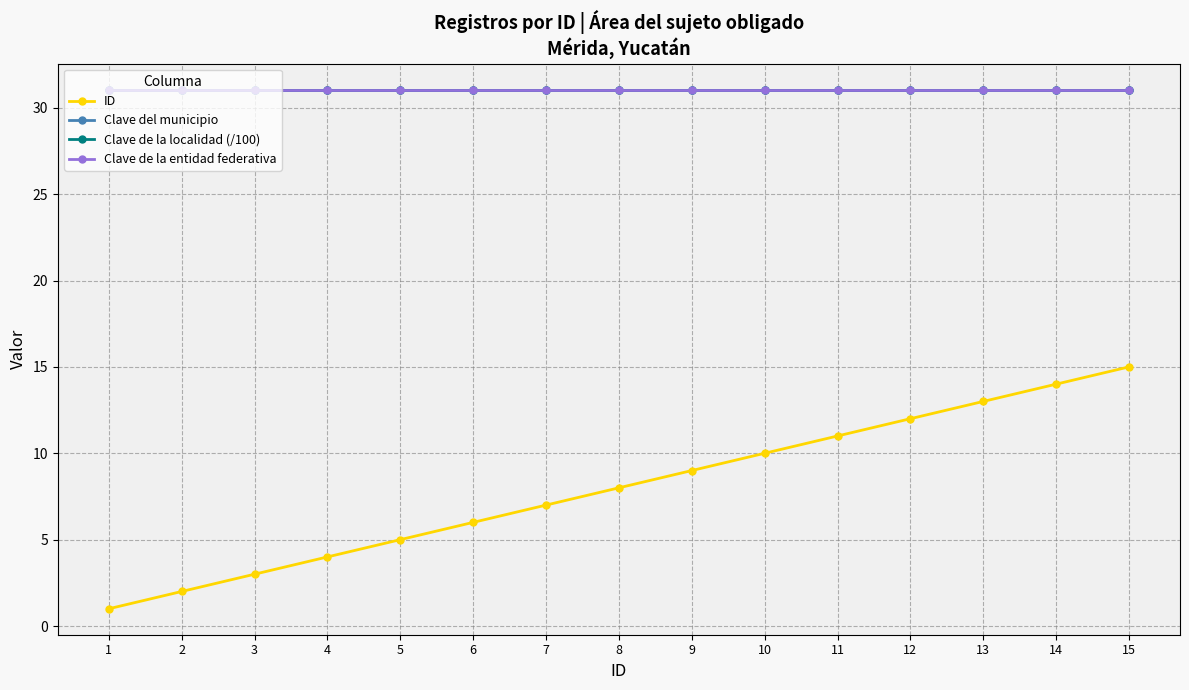

Is this an area chart (filled region under the line)?

No